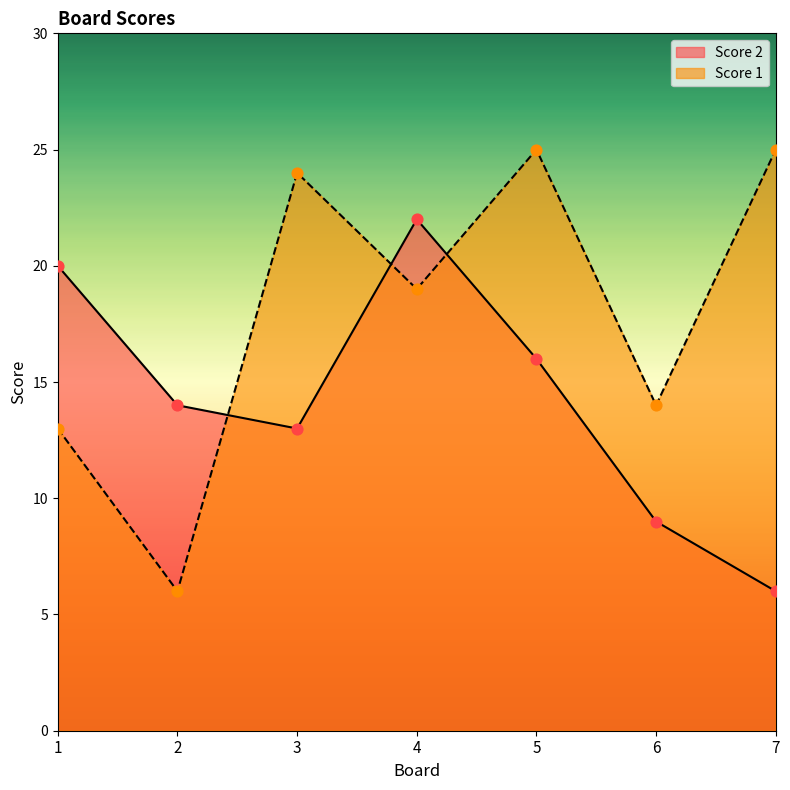

At how many categories does at least one series exceed 17?

5